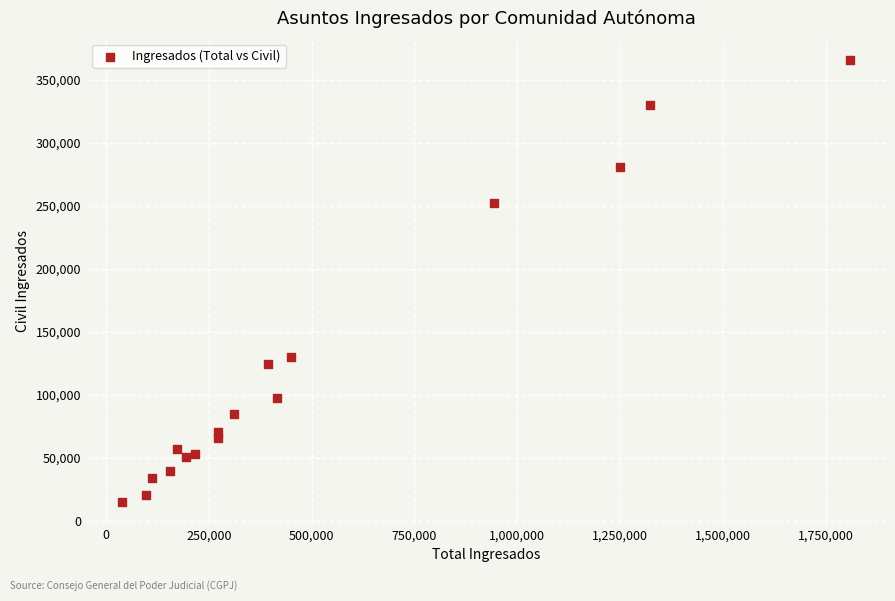

What is the range of X values (max minus min)?

1768963